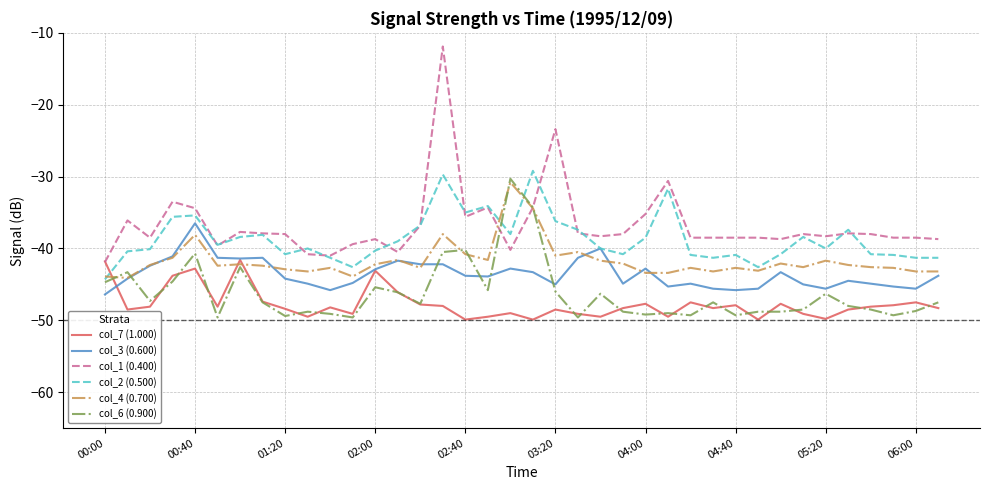

True or false: col_3 (0.600) and col_6 (0.900) intersect in this chart.

True